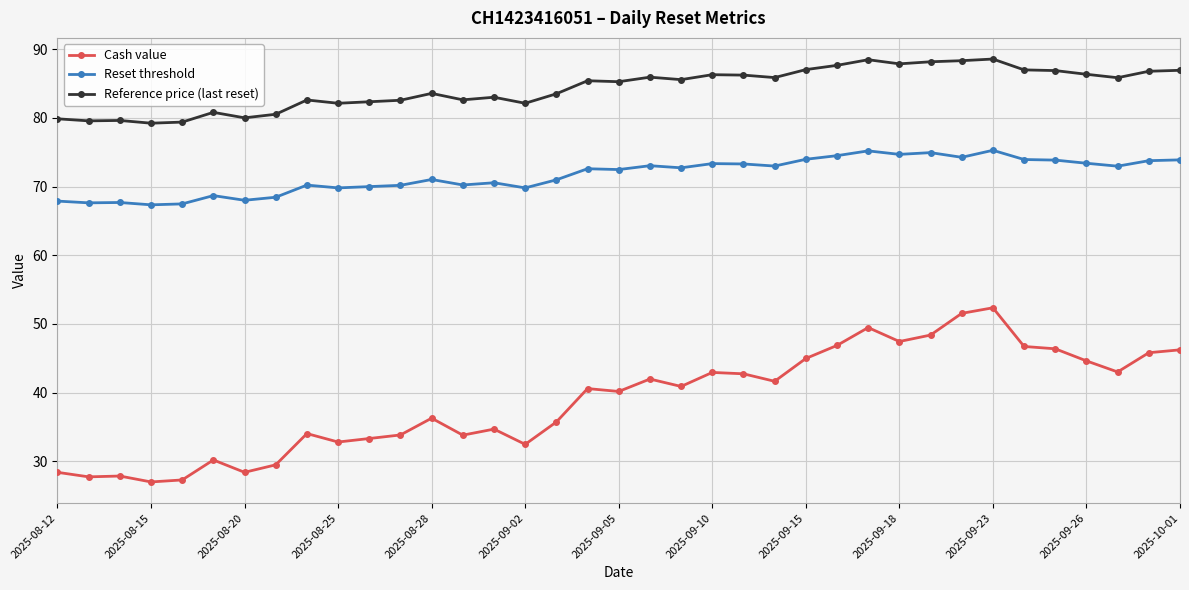

Is it true that Cash value equals 48.1 at 2025-08-12?

False